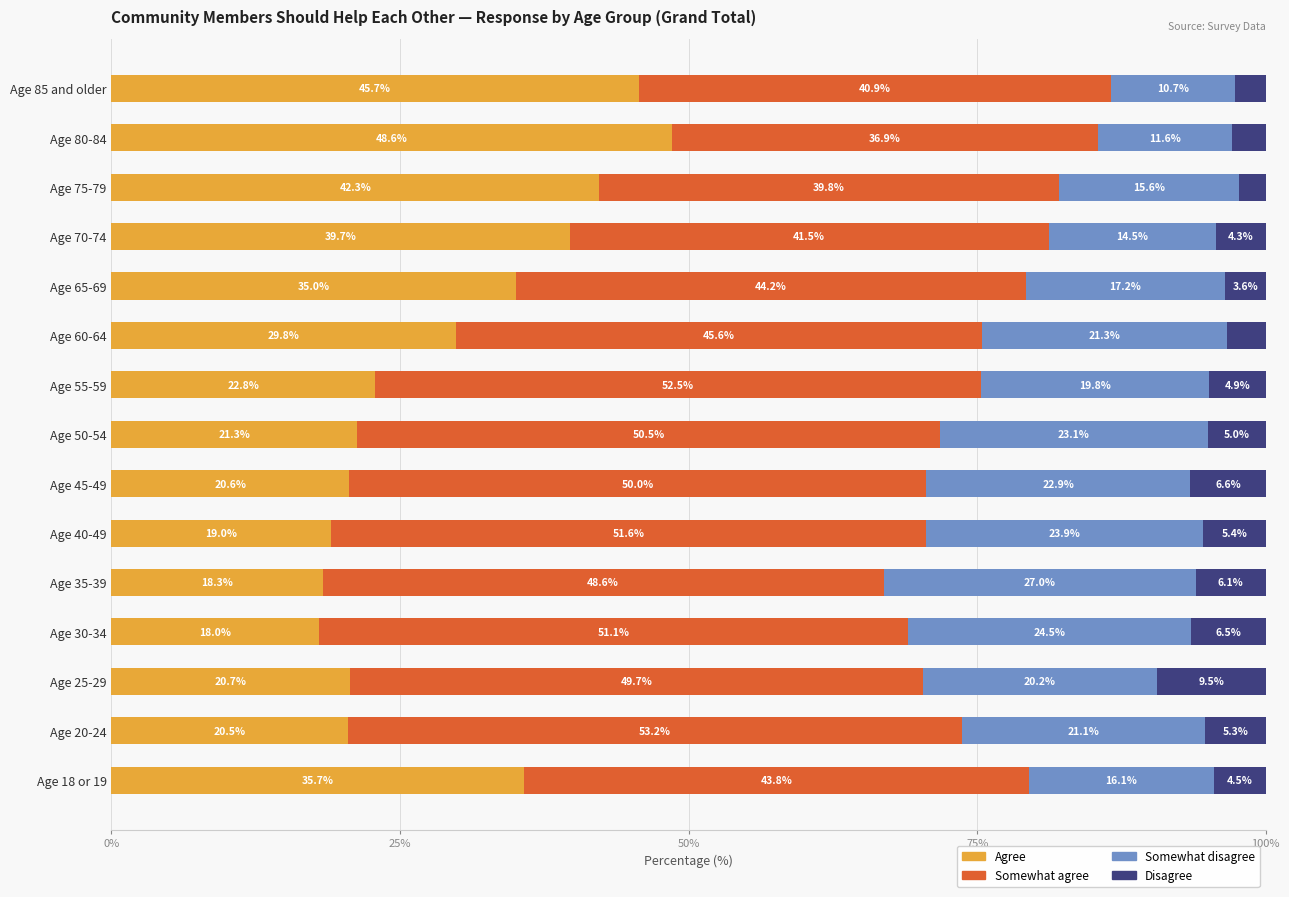

Is it true that Agree equals 20.5 at Age 20-24?

True